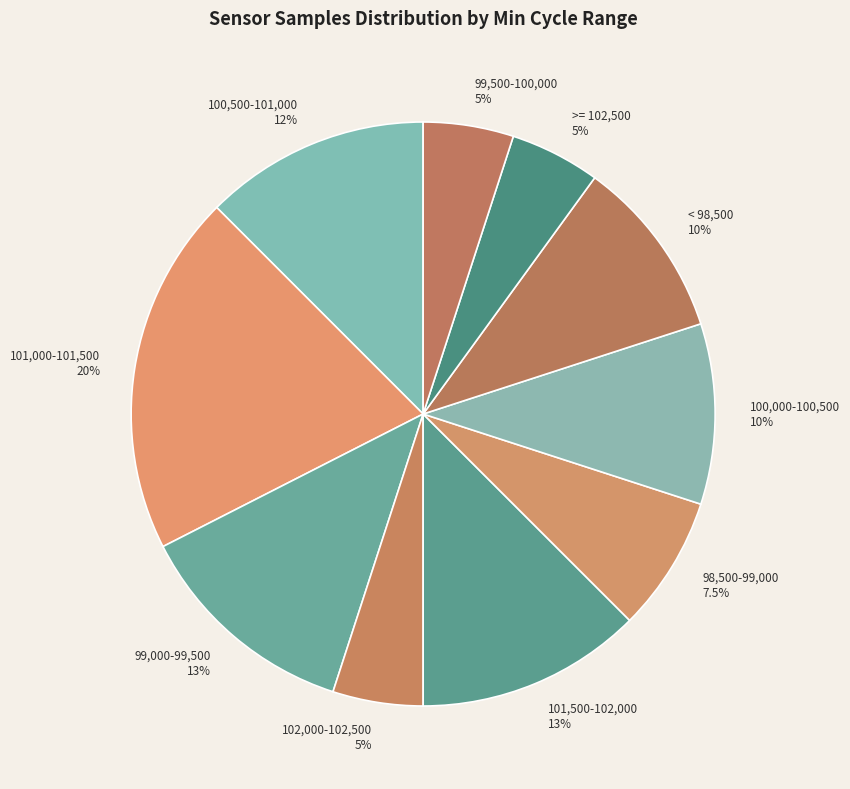

Which category has the biggest portion of the pie?

101,000-101,500